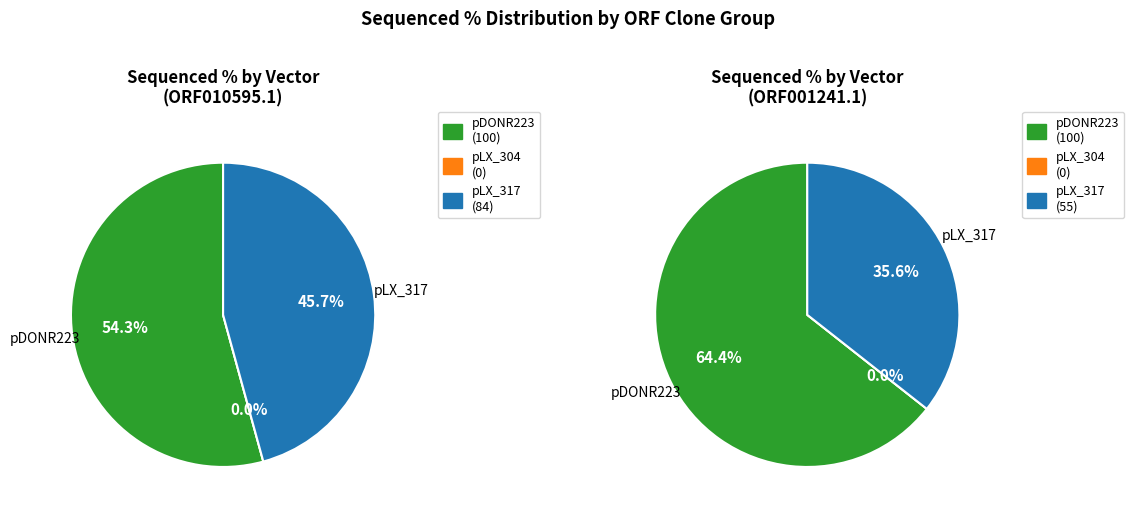

How many slices are in this pie chart?

2